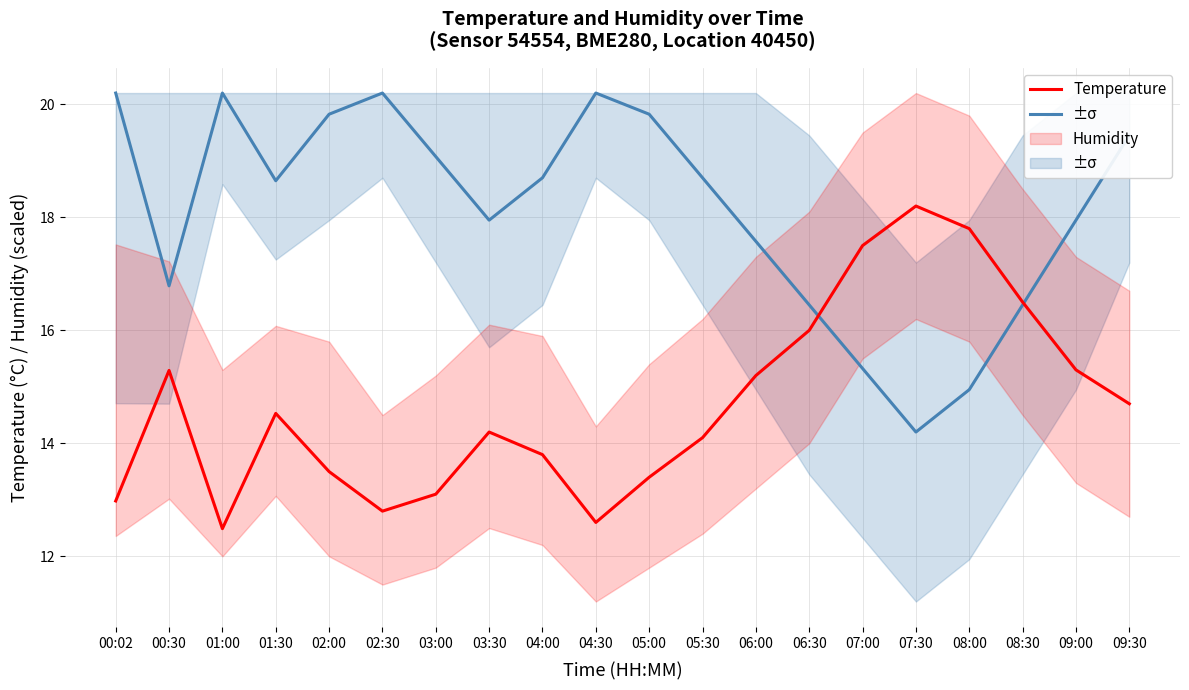

How many lines are shown in the chart?

2